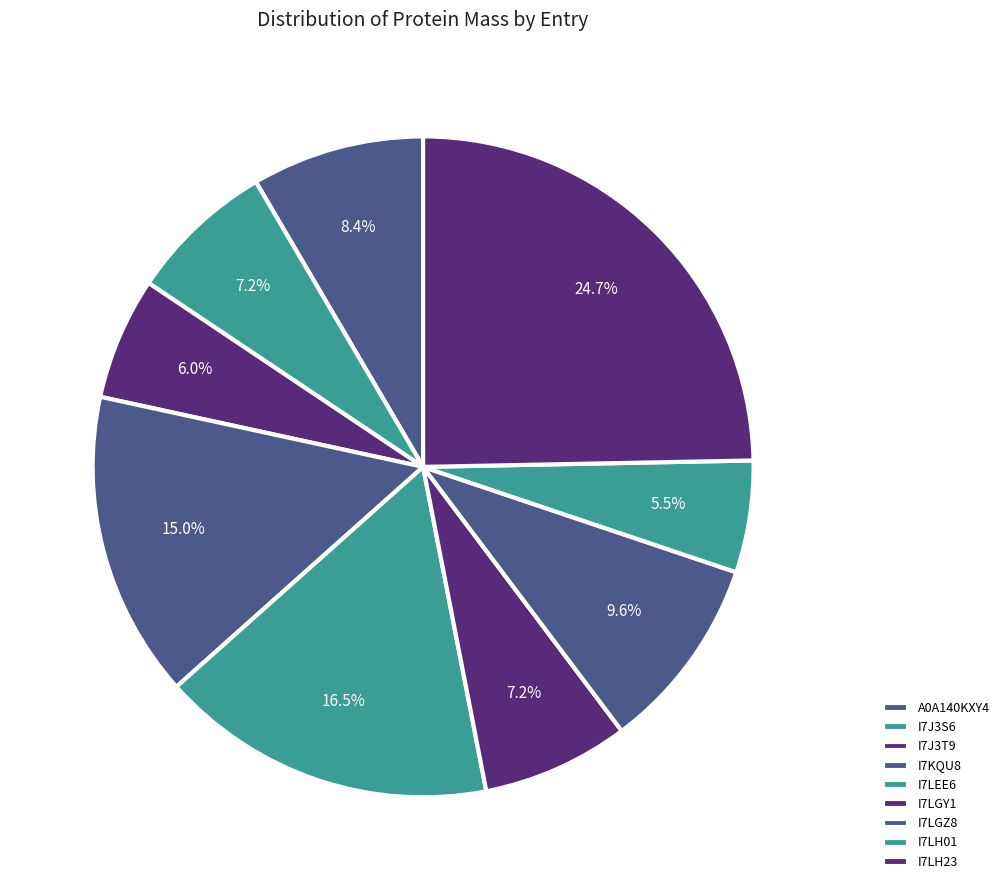

Is it true that I7LGZ8 is 10% of the pie?

True